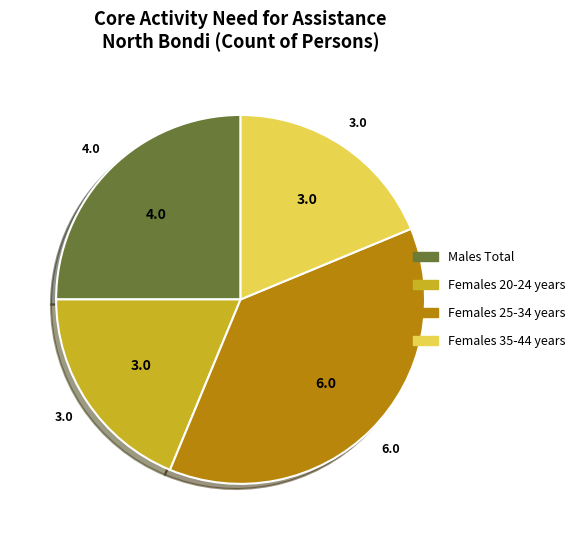

What is the ratio of the value at Males Total to the value at Females 20-24 years?

1.3